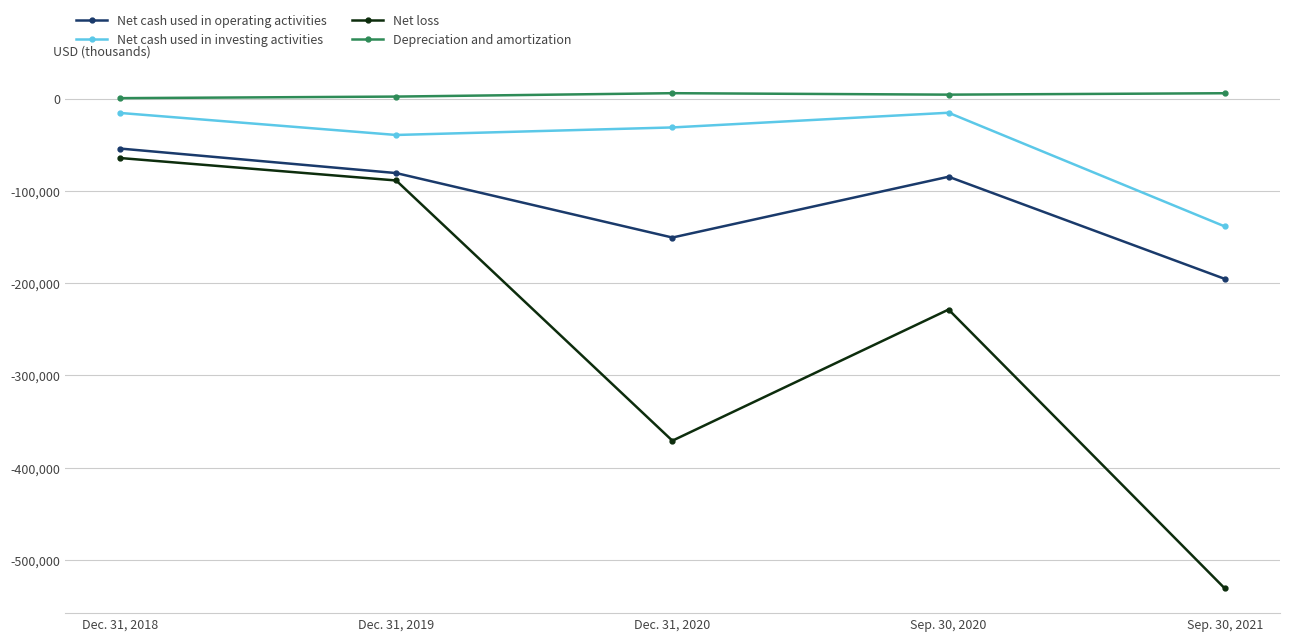

At Dec. 31, 2020, list the series in order from largest to smallest.

Depreciation and amortization, Net cash used in investing activities, Net cash used in operating activities, Net loss